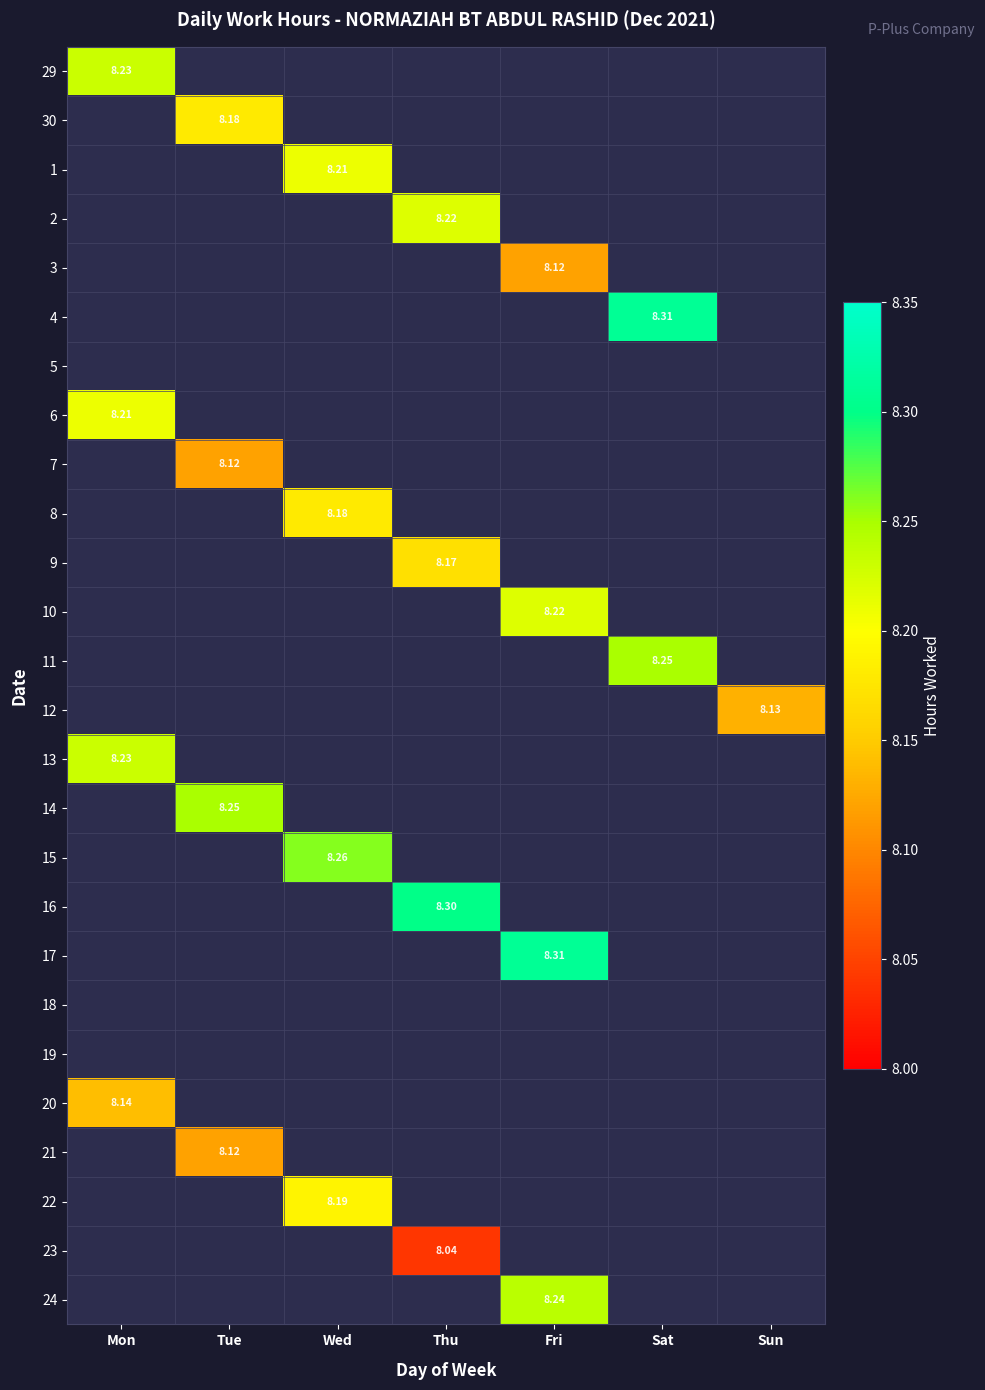

How many categories are shown in the chart?

7